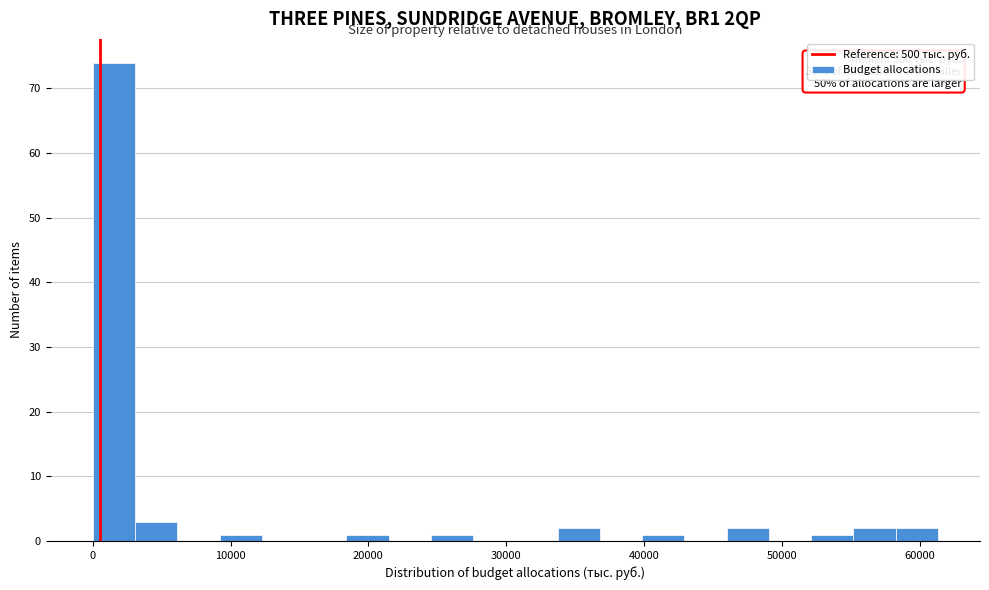

Read against the x-axis, roughly where is the centre of the tallest bar?

2000